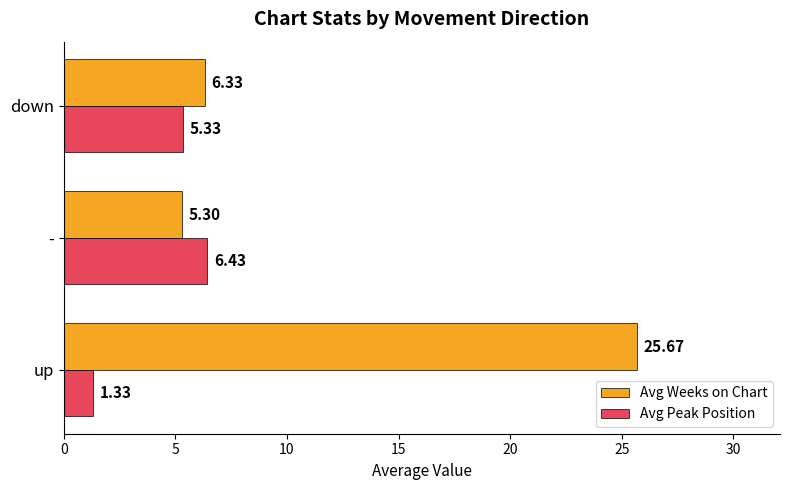

What is the maximum value shown in the chart?

25.7